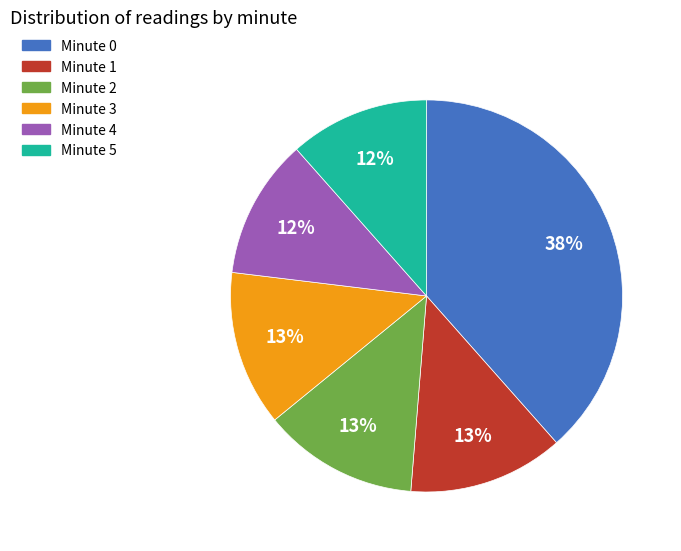

To the nearest percent, what is the average slice percentage?

17%